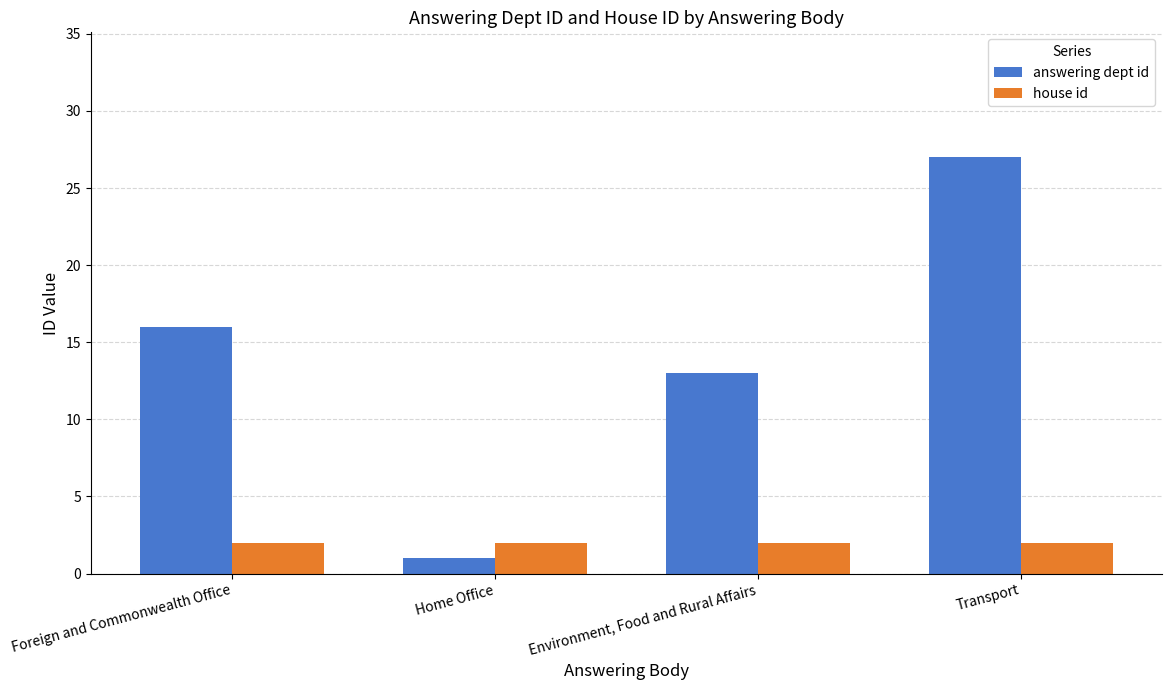

How many bars are there in each group?

2